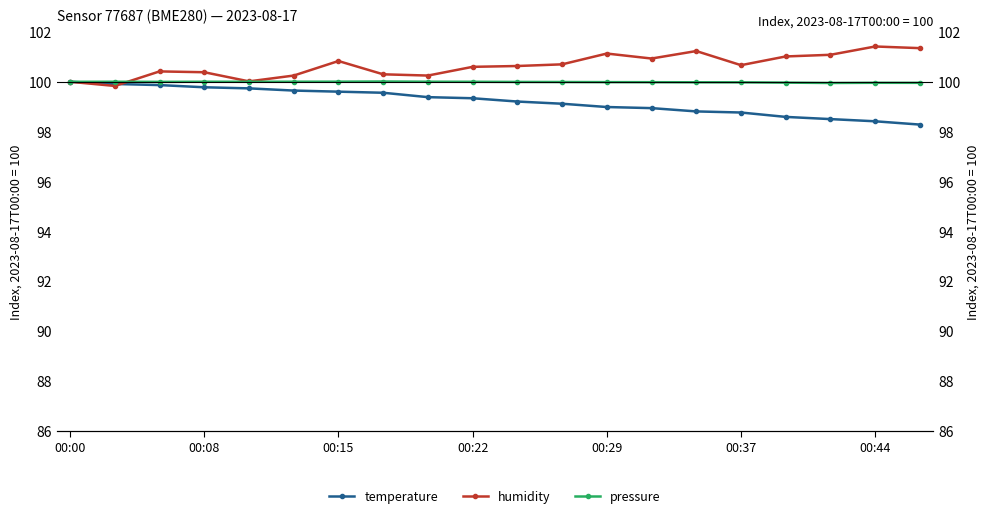

True or false: humidity has more than 0 interior local peaks.

True